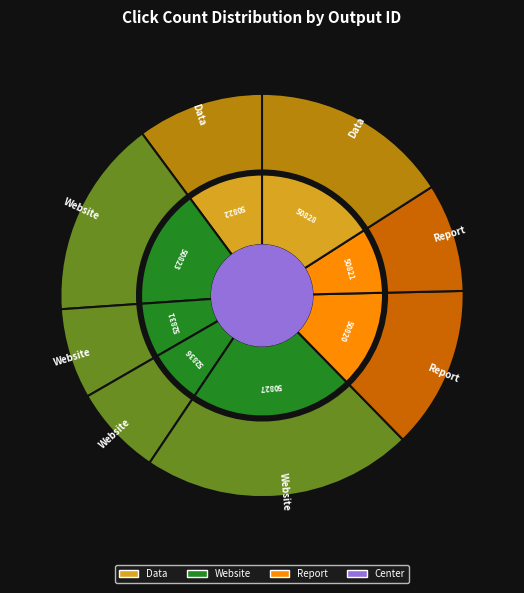

Does 50821 represent more than half of the total?

No